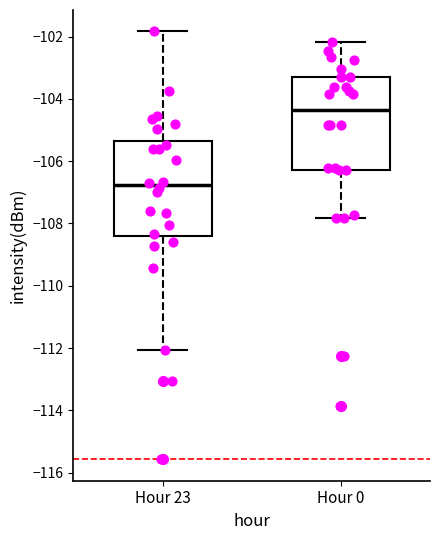

Reading left to right, read every box against the y-axis: the position of its median line, the range the box covers, and the ends of its whiskers. The values are not printed on the chart, so give them approximately, as read against the axis.

Hour 23: median -106.8, box -108.4 to -105.4, whiskers -112.0 to -101.8
Hour 0: median -104.4, box -106.2 to -103.4, whiskers -107.8 to -102.2